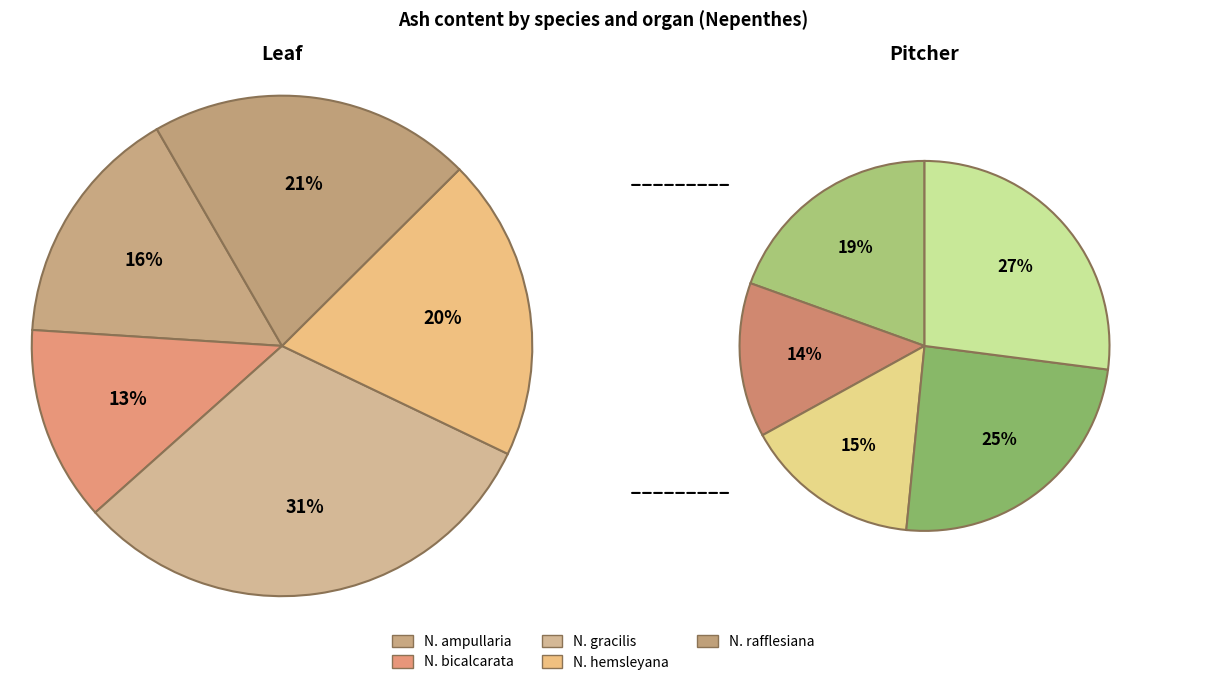

Is N. hemsleyana Leaf the majority of the pie?

No